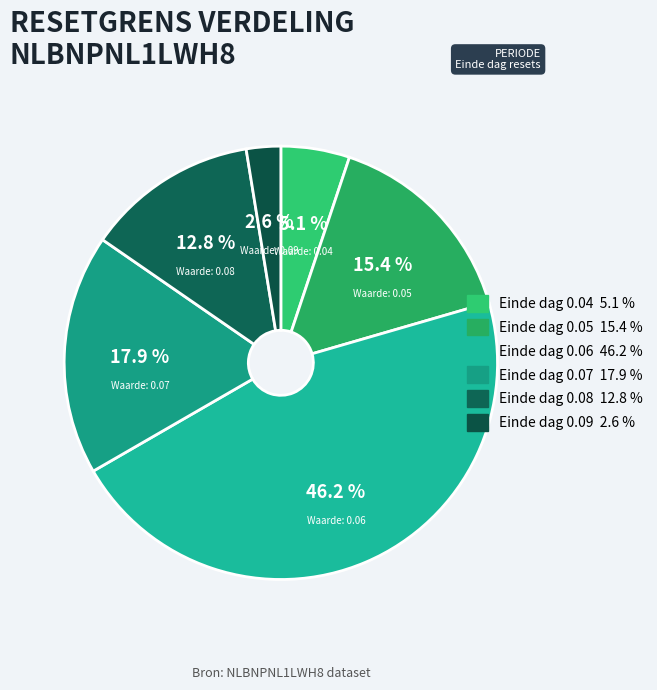

To the nearest percent, what is the difference between the largest and smallest slice percentages?

44%